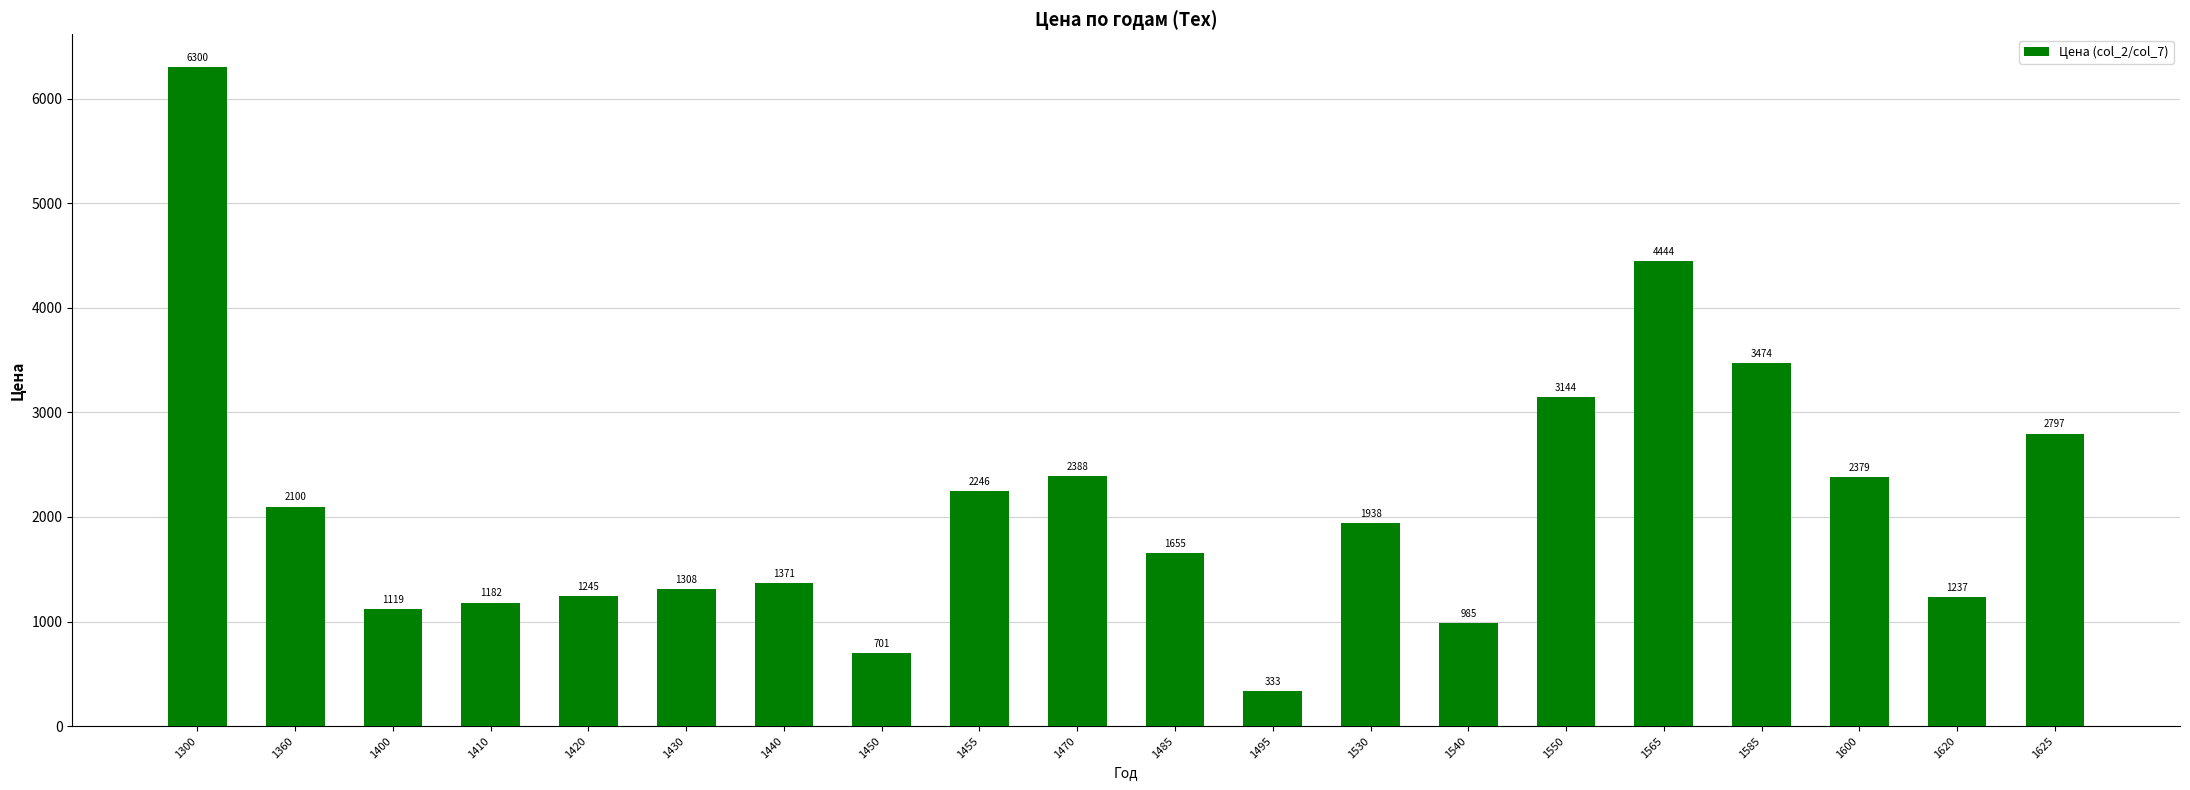

What is the change in value from 1495 to 1600?

+2046